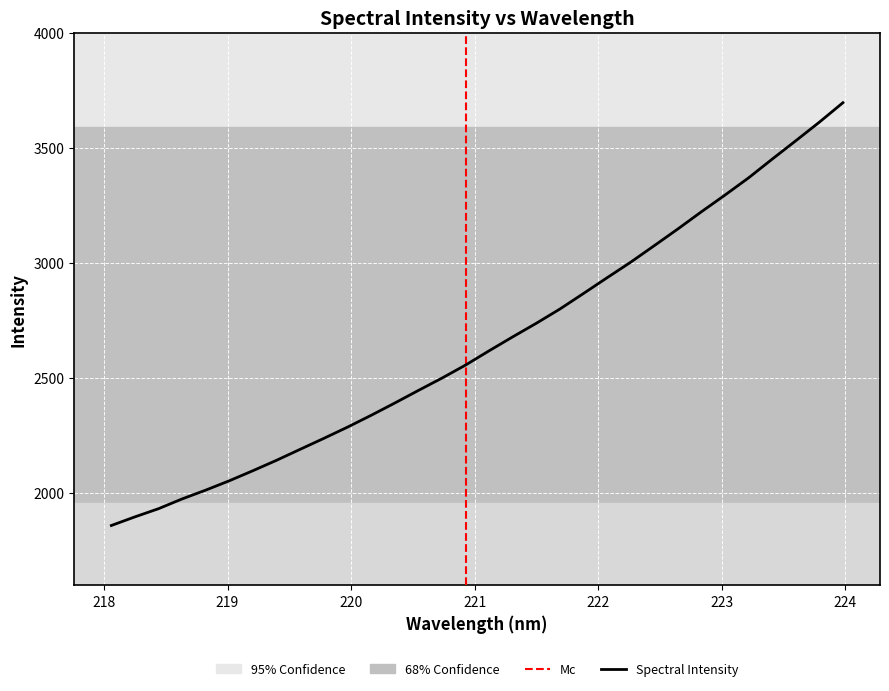

Is it true that the value at 221.3083 is 4157.6?

False